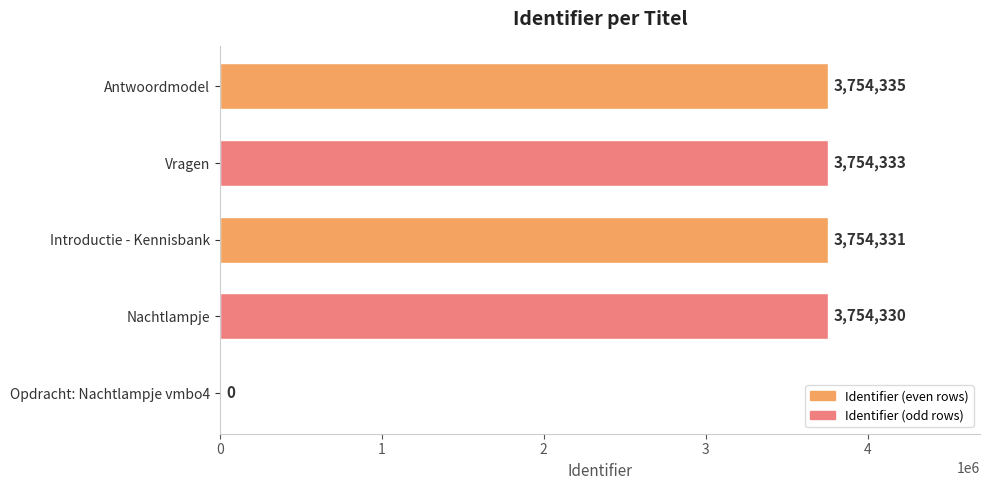

What is the sum of the values at Opdracht: Nachtlampje vmbo4 and Nachtlampje?

3754330